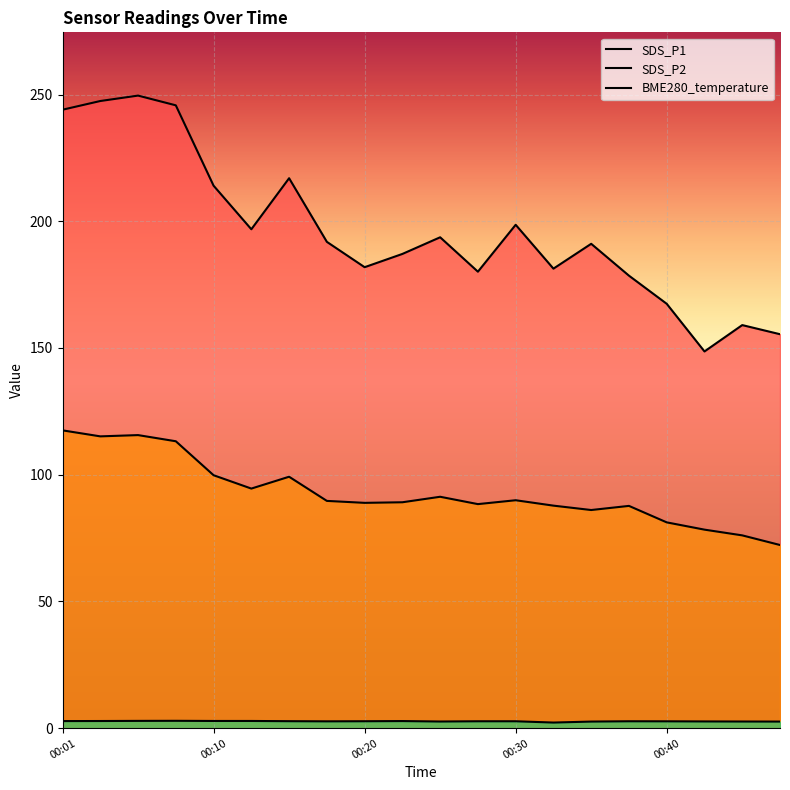

Where is the first local minimum for SDS_P1?

5